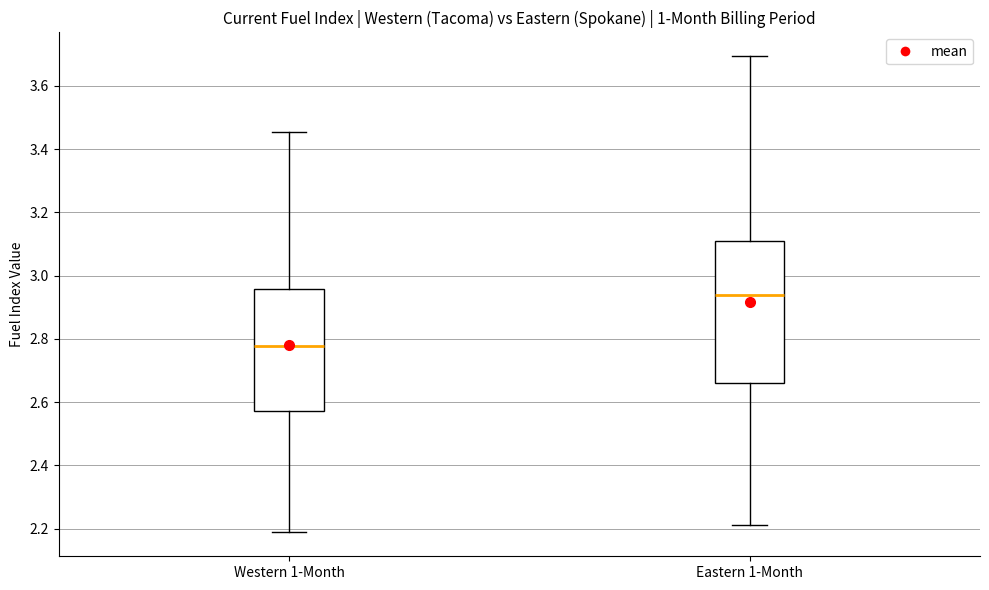

Where does the median line of the box for Eastern 1-Month sit on the y-axis? The values are not printed on the chart, so give them approximately, as read against the axis.

2.94